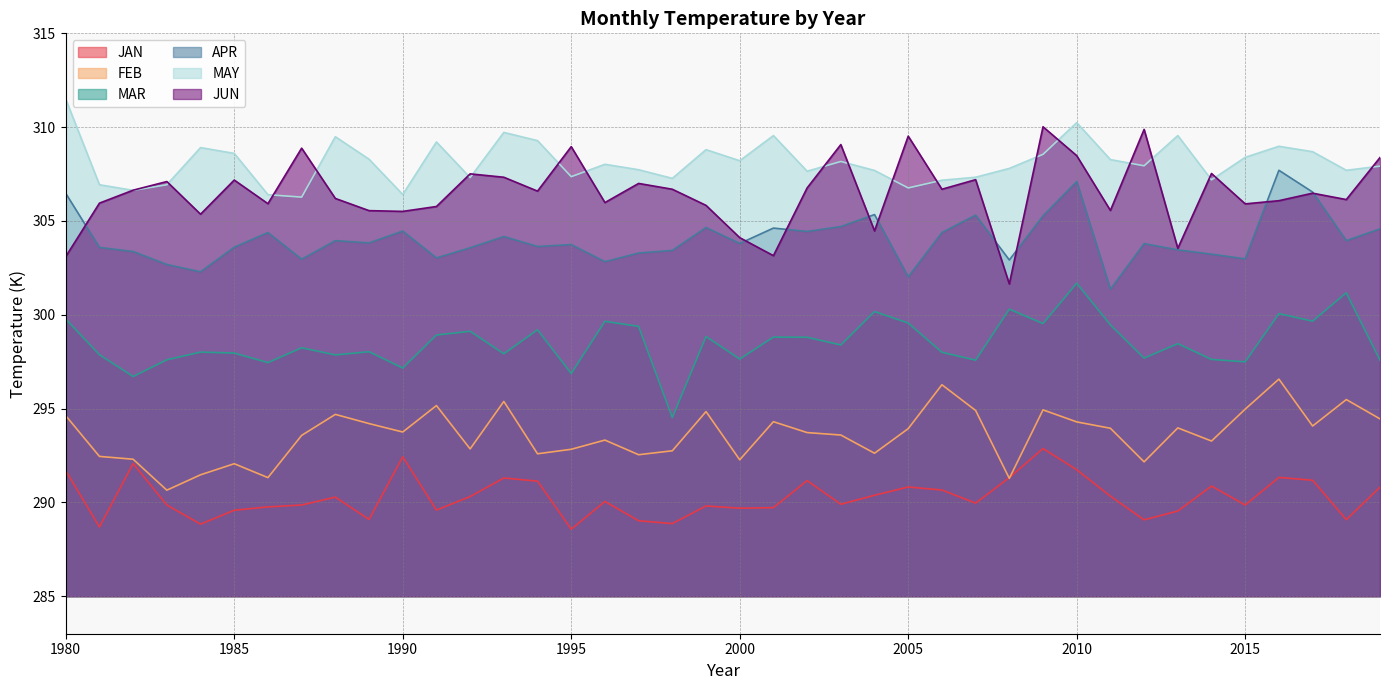

What is the value of the JAN point at the 4th from the left?

289.9